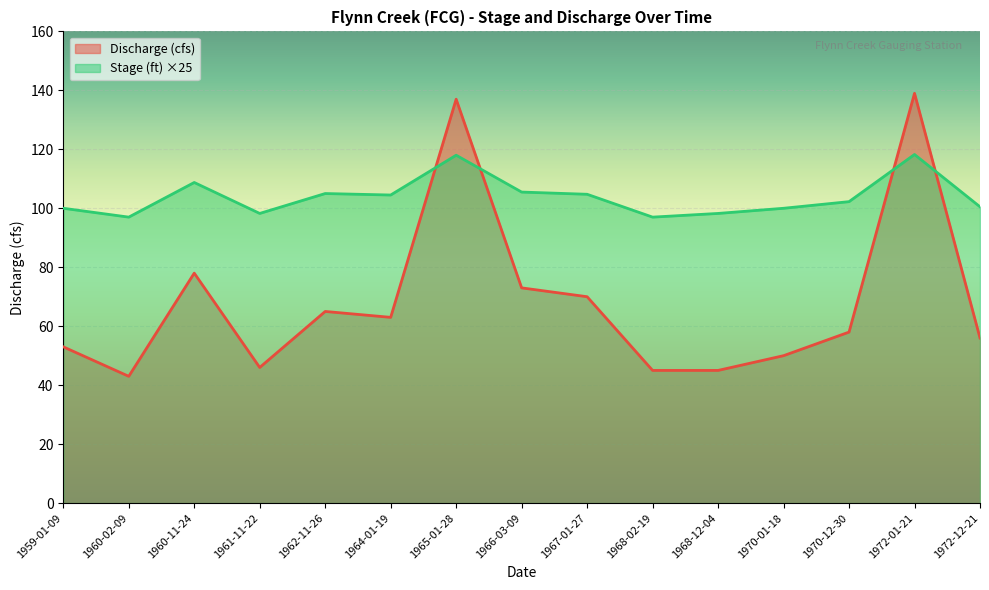

What is the value of the Stage (ft) point at the 8th from the left?

105.5